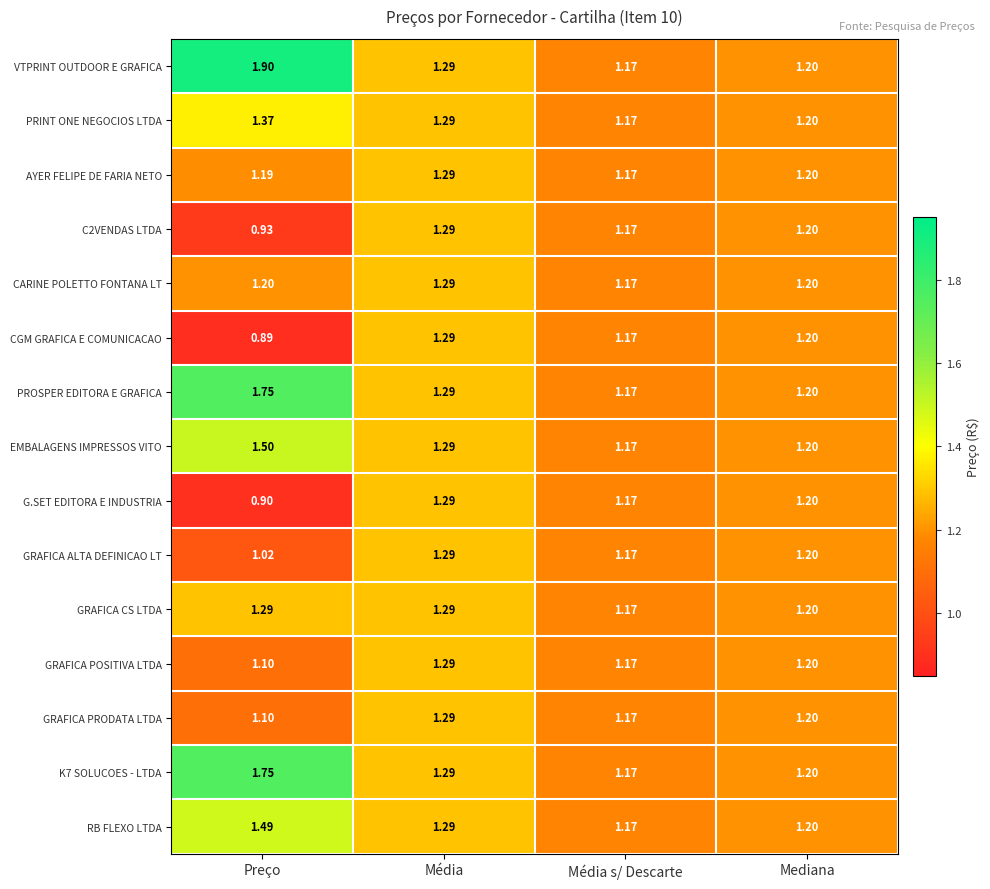

How many distinct data groups are displayed?

15